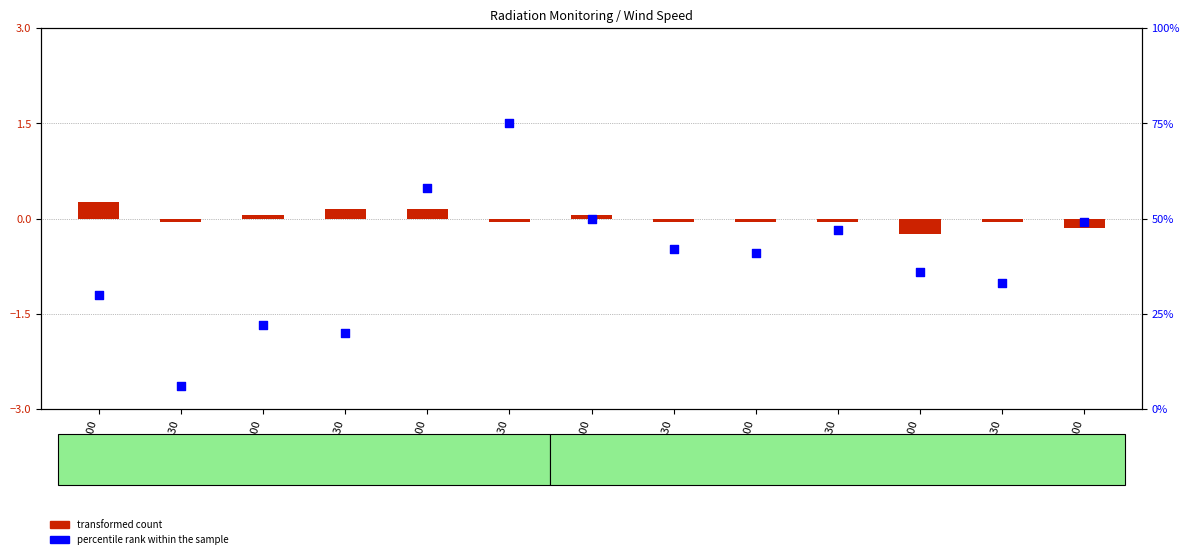

What are all the series names shown in the legend?

transformed count, percentile rank within the sample